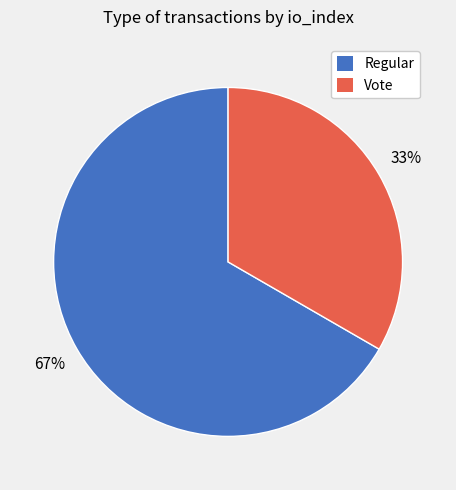

Do Vote and Regular together represent more than half of the pie?

Yes